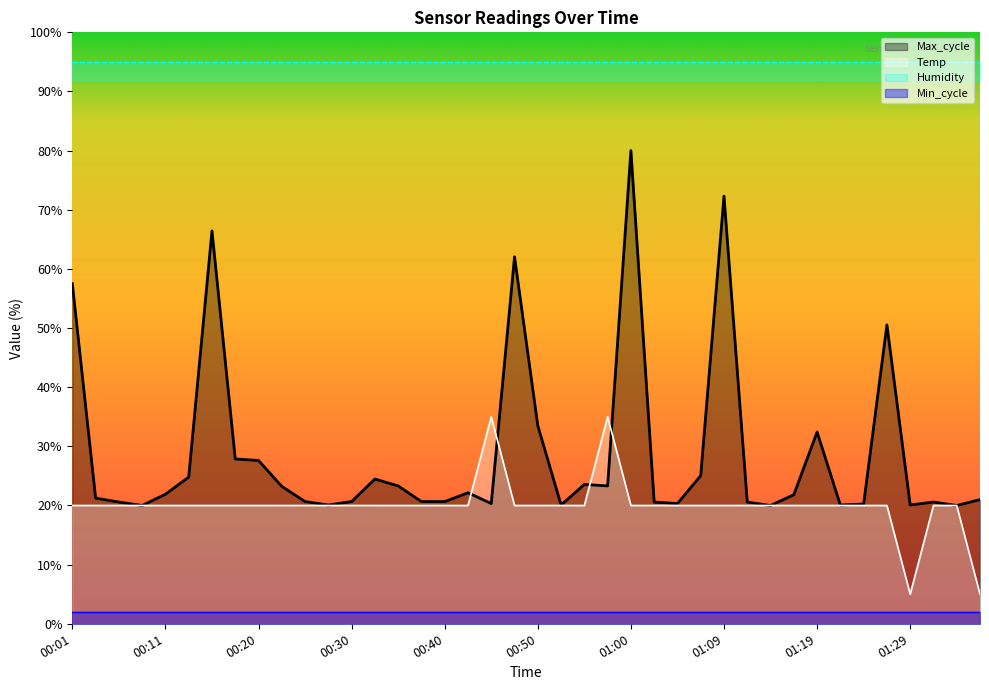

True or false: Max_cycle has a value of 51.6 at 00:50.

False